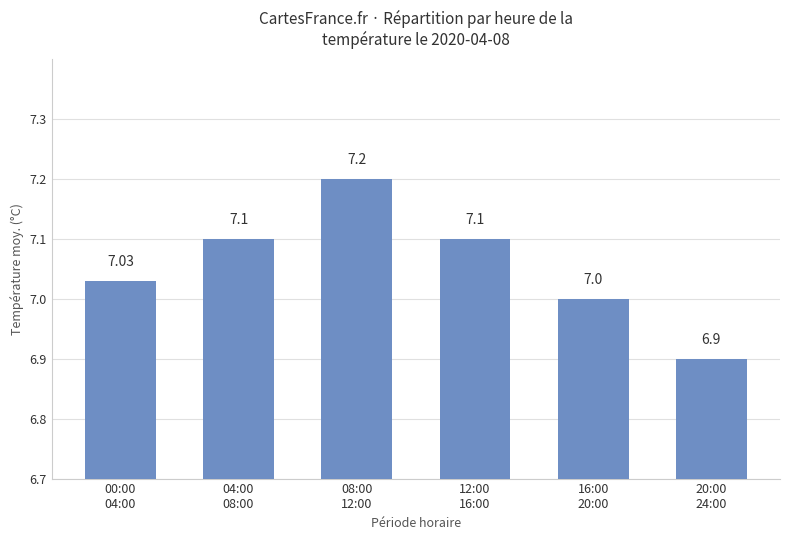

What is the maximum value shown in the chart?

7.2